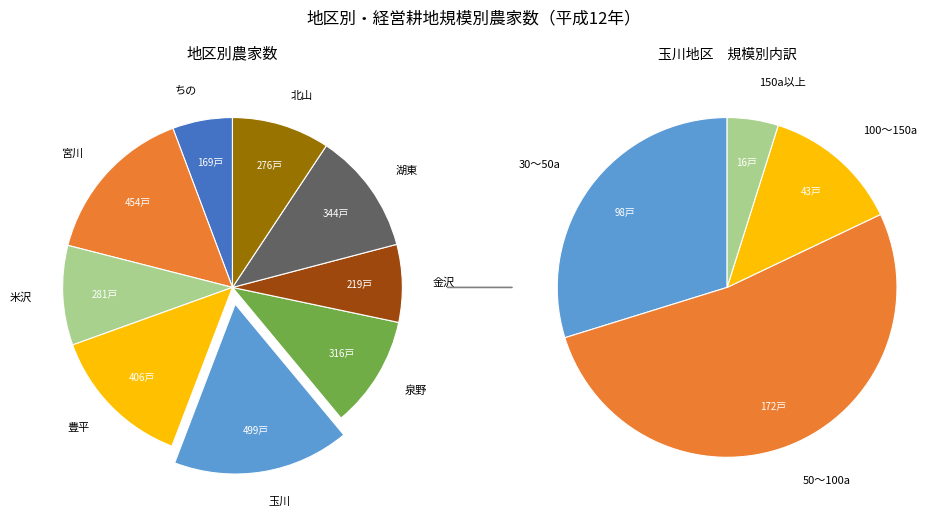

Is there any slice that represents more than half of the pie?

No